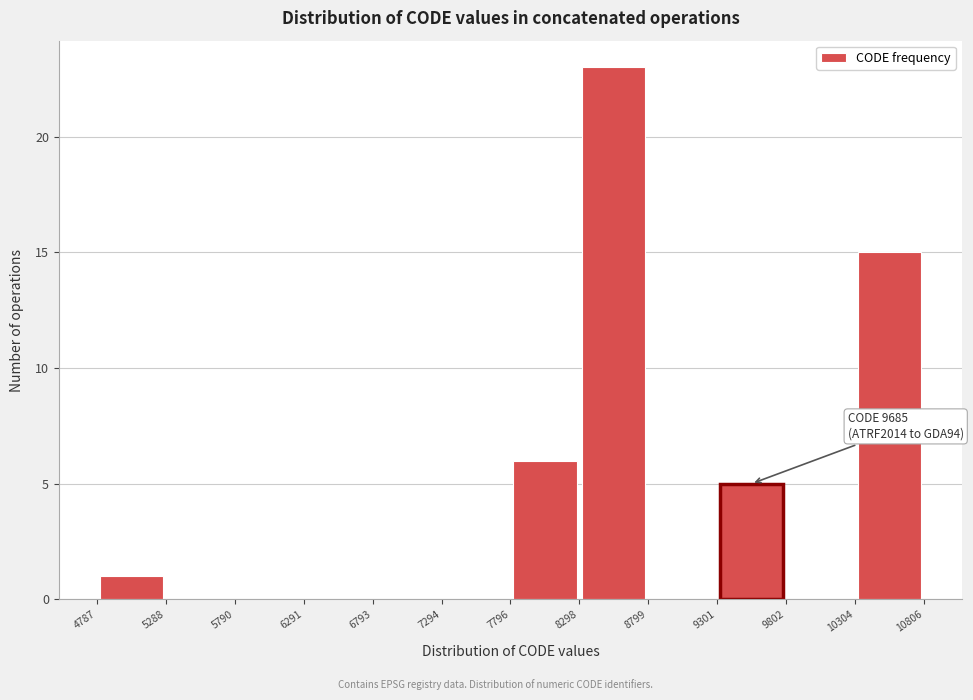

Which range on the x-axis has the tallest bar?

8298 to 8799